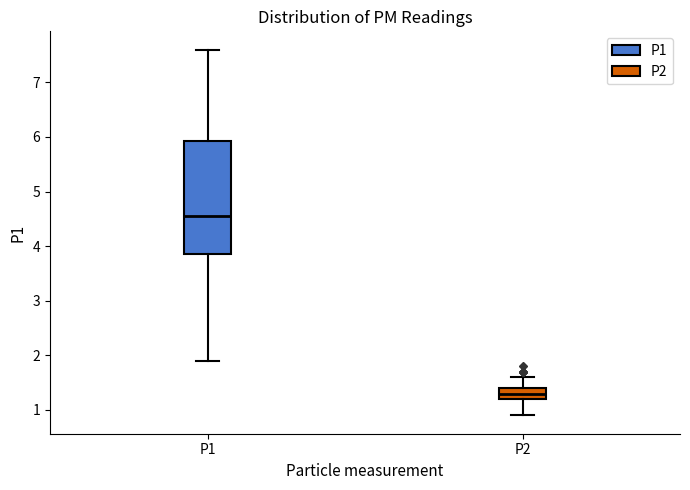

Which box has the highest median line?

P1